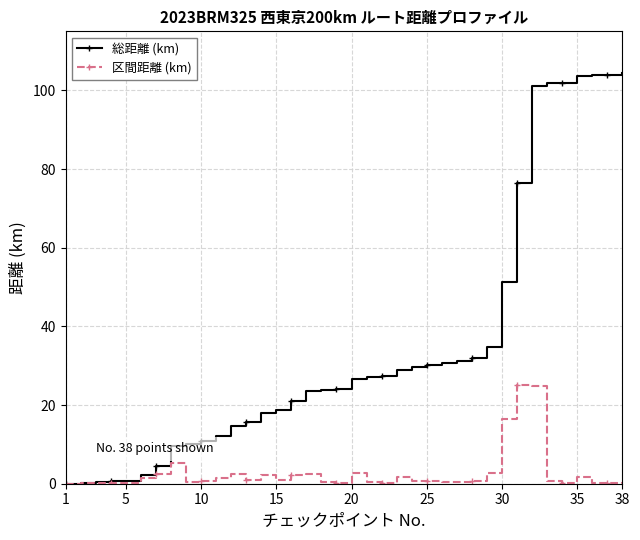

Rank the series by their maximum value, from highest to lowest.

総距離 (km), 区間距離 (km)